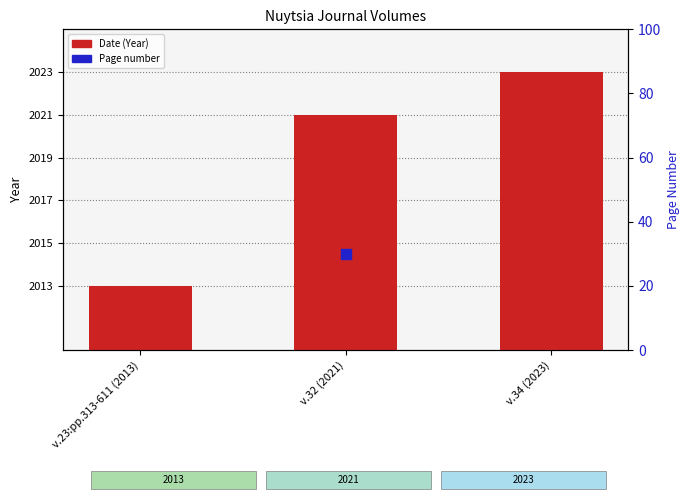

Which series has the largest total across all categories?

Date (Year)